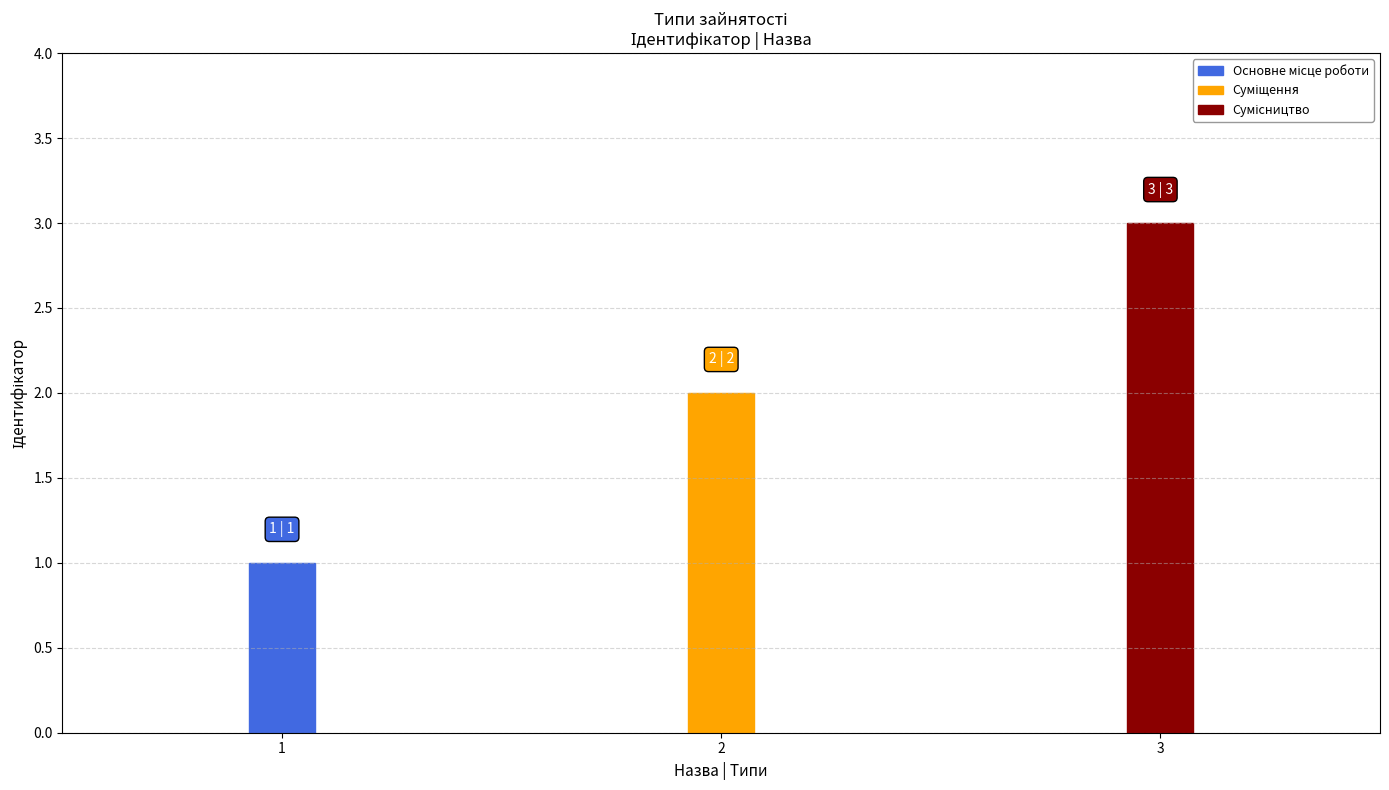

Are the bars horizontal?

No